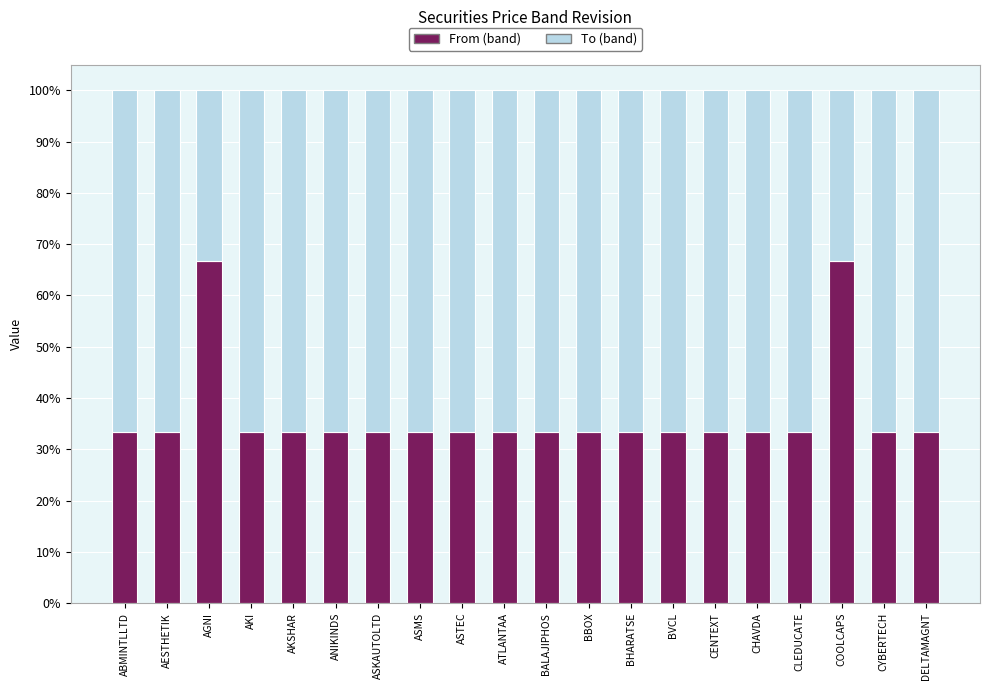

What is the minimum value for From (band)?

33.3